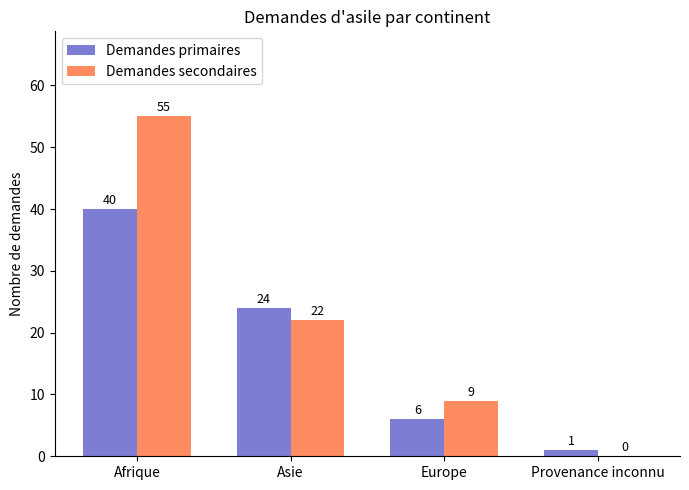

How many groups of bars are there?

4